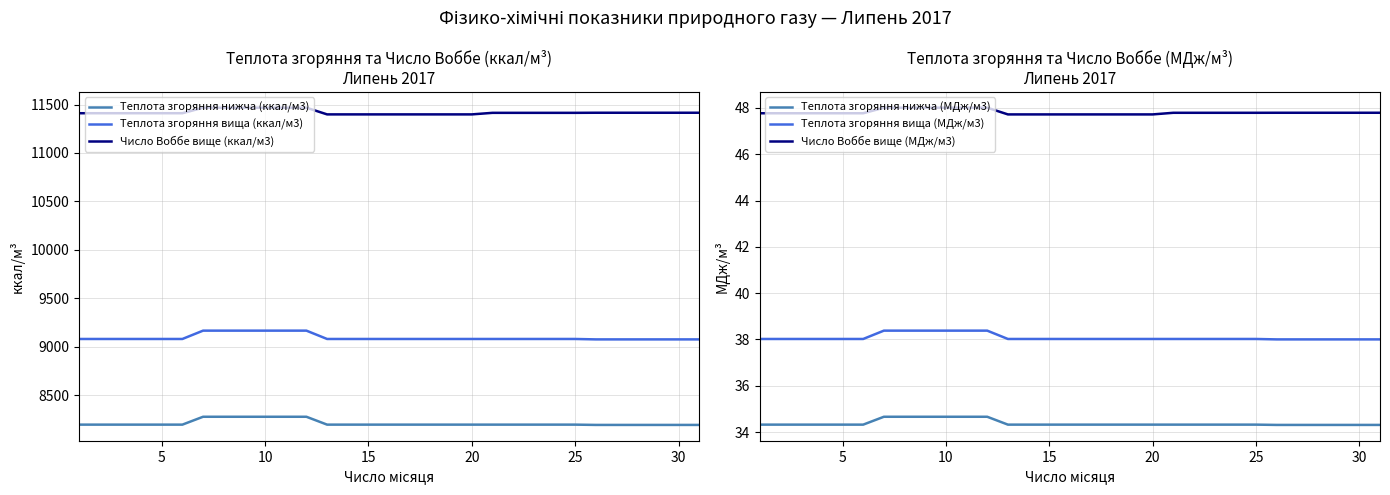

What is the minimum value for Число Воббе вище (ккал/м3)?

11398.0